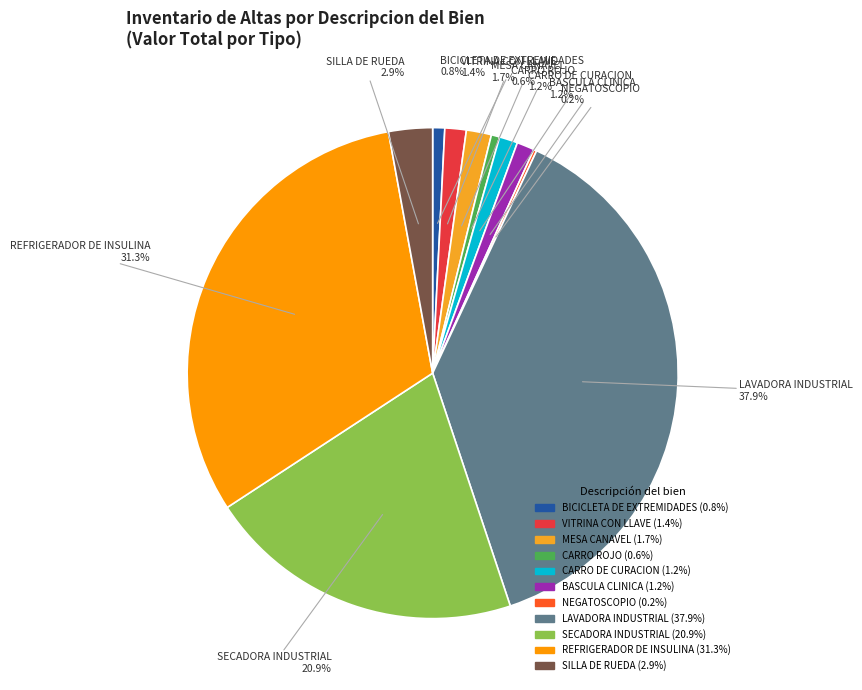

Does any single category account for the majority?

No